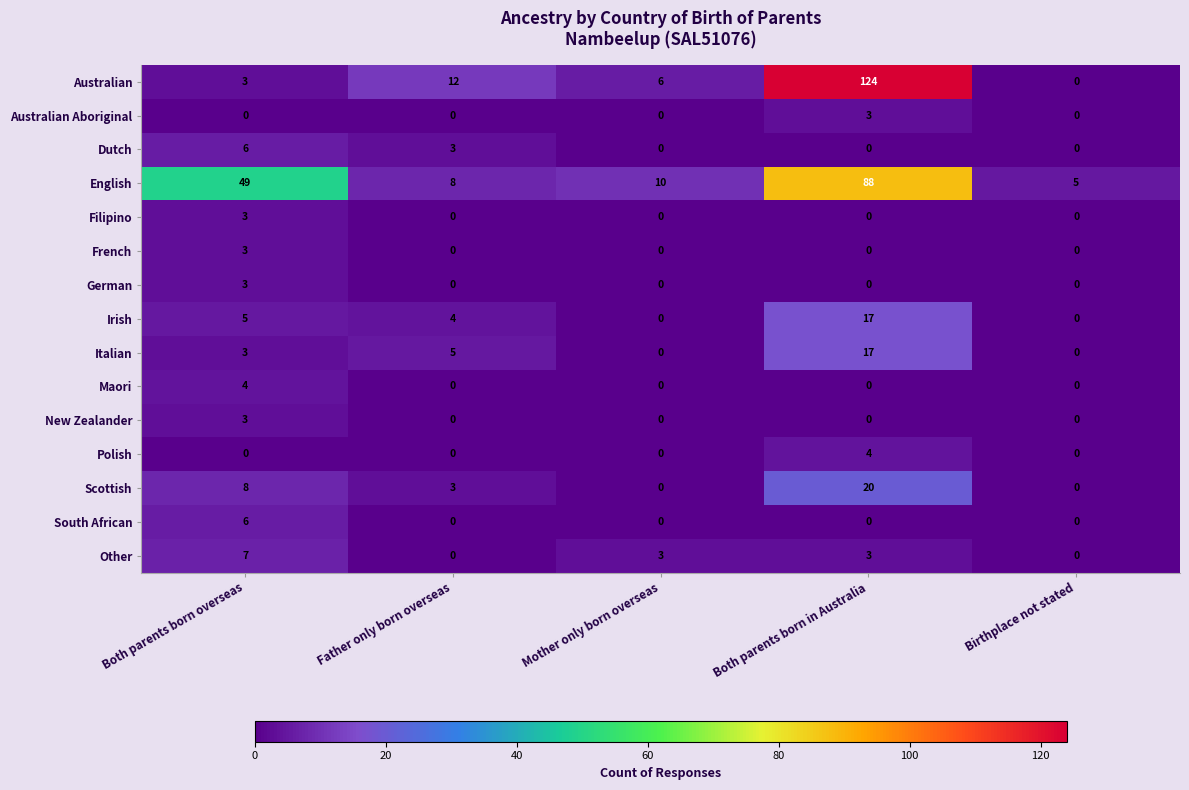

What is the maximum value shown in the chart?

124